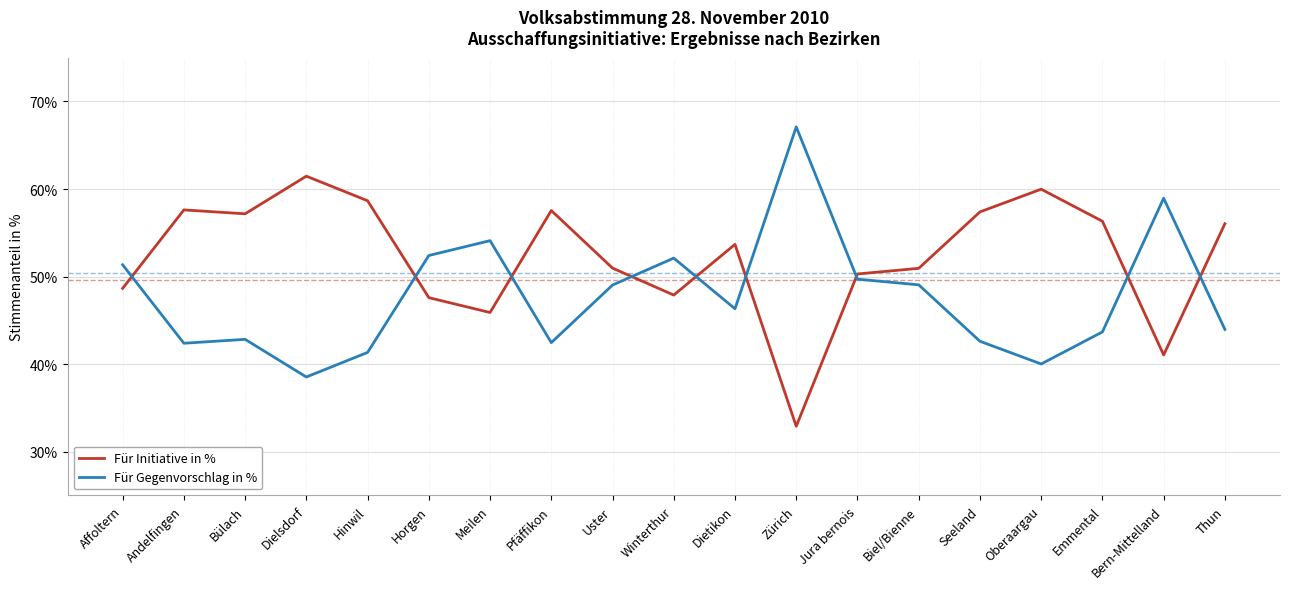

How many distinct data groups are displayed?

2